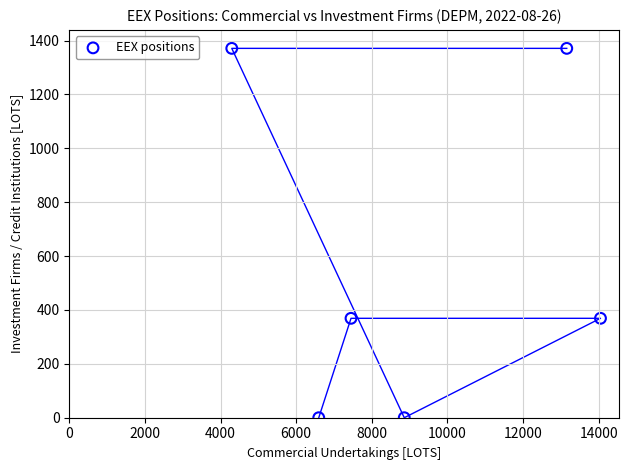

What is the average X value?

9067